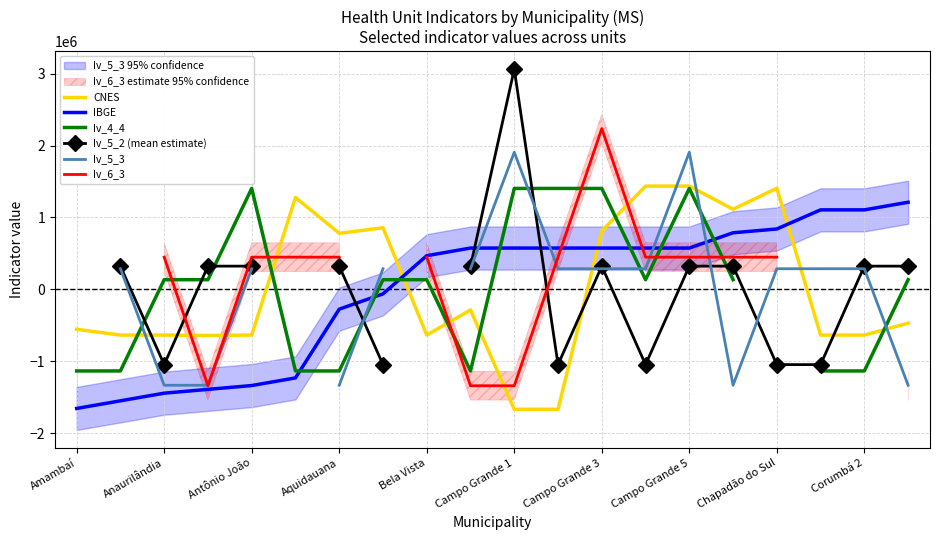

The value of CNES at Chapadão do Sul is 1406167.8. True or false?

True